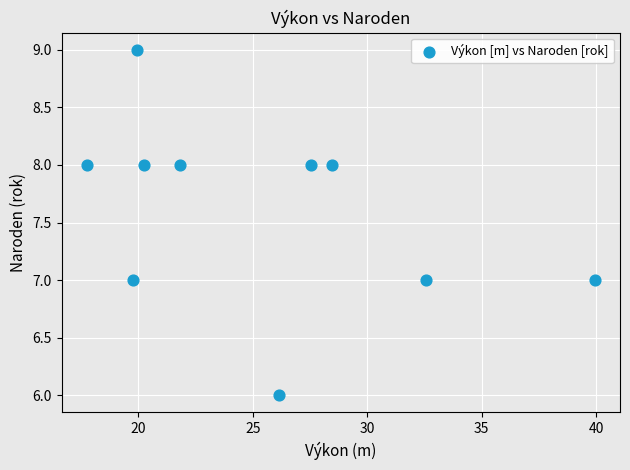

What is the average Y value?

8